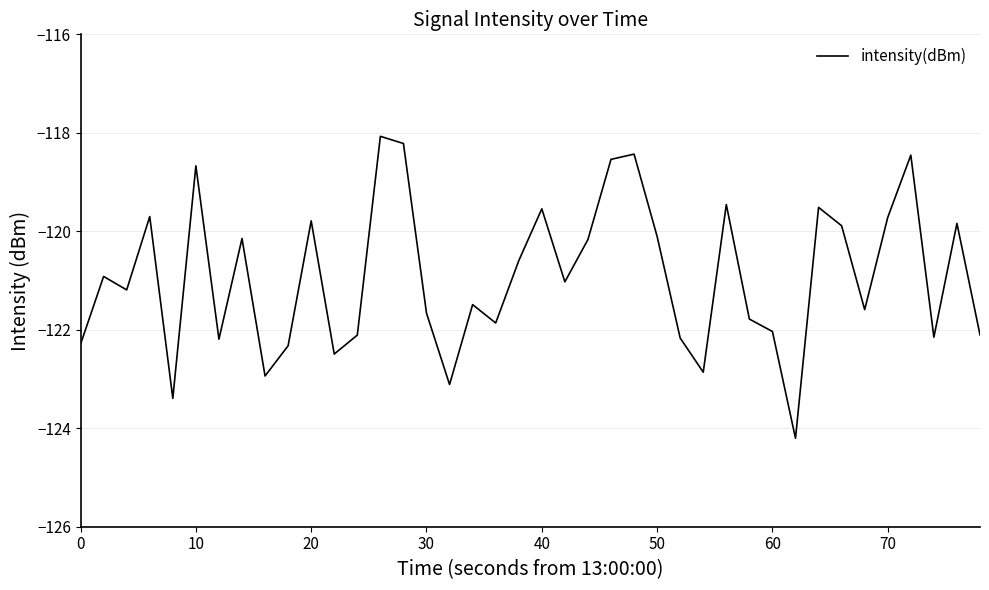

What is the greatest value displayed?

-118.1